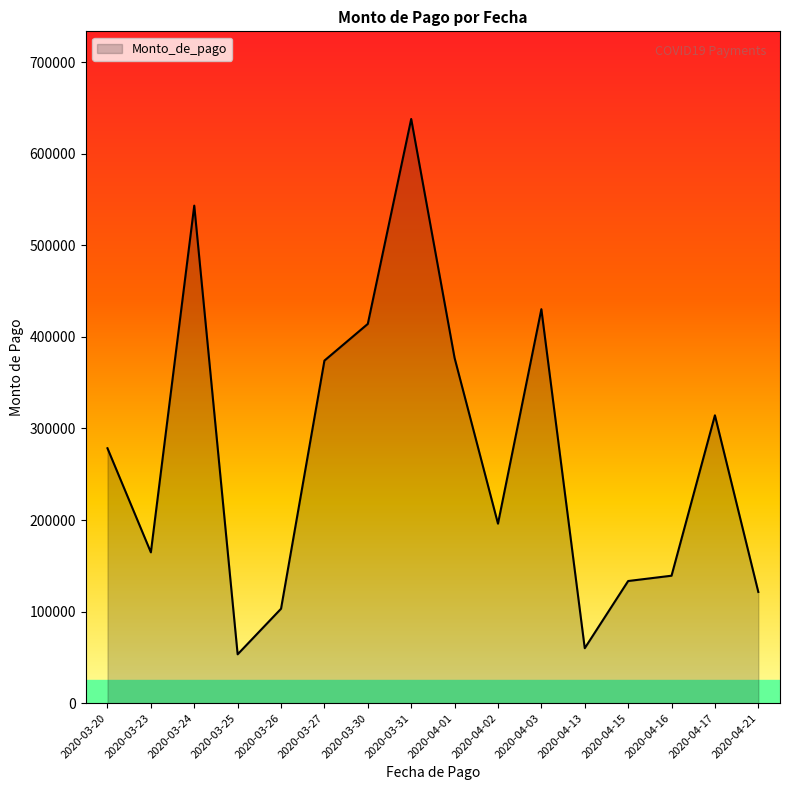

What is the minimum value shown in the chart?

53360.0